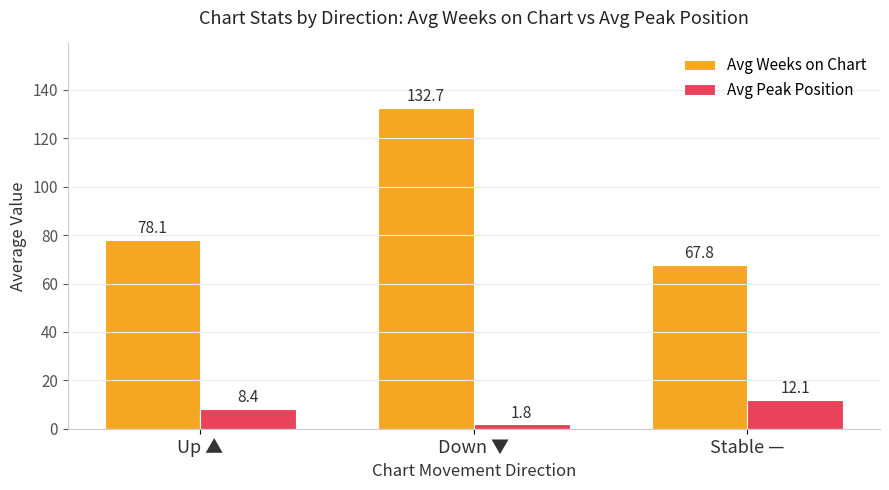

What are all the series names shown in the legend?

Avg Weeks on Chart, Avg Peak Position